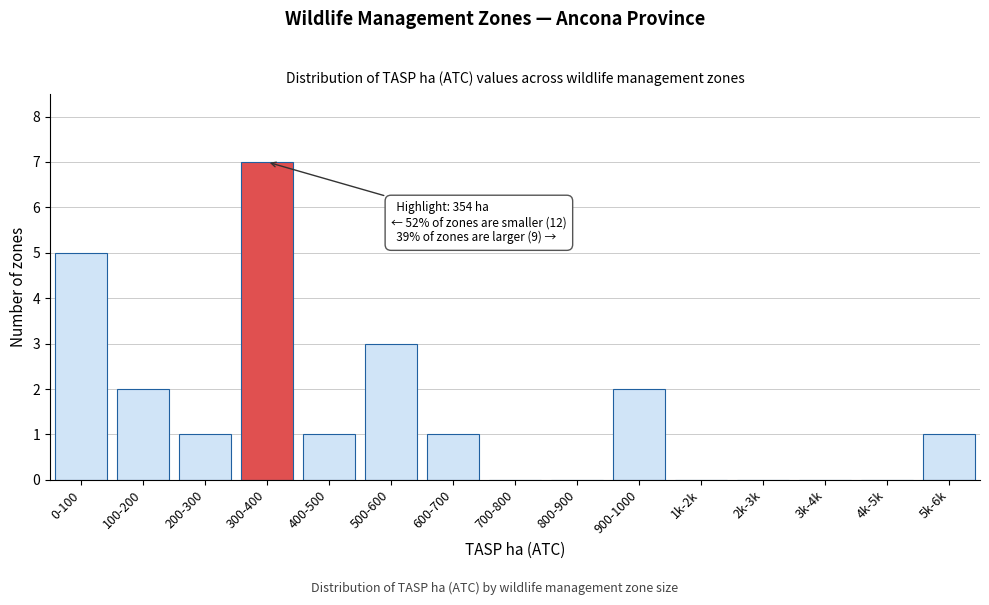

Reading left to right, extract all data points from this chart.

0-100=5	100-200=2	200-300=1	300-400=7	400-500=1	500-600=3	600-700=1	700-800=0	800-900=0	900-1000=2	1k-2k=0	2k-3k=0	3k-4k=0	4k-5k=0	5k-6k=1